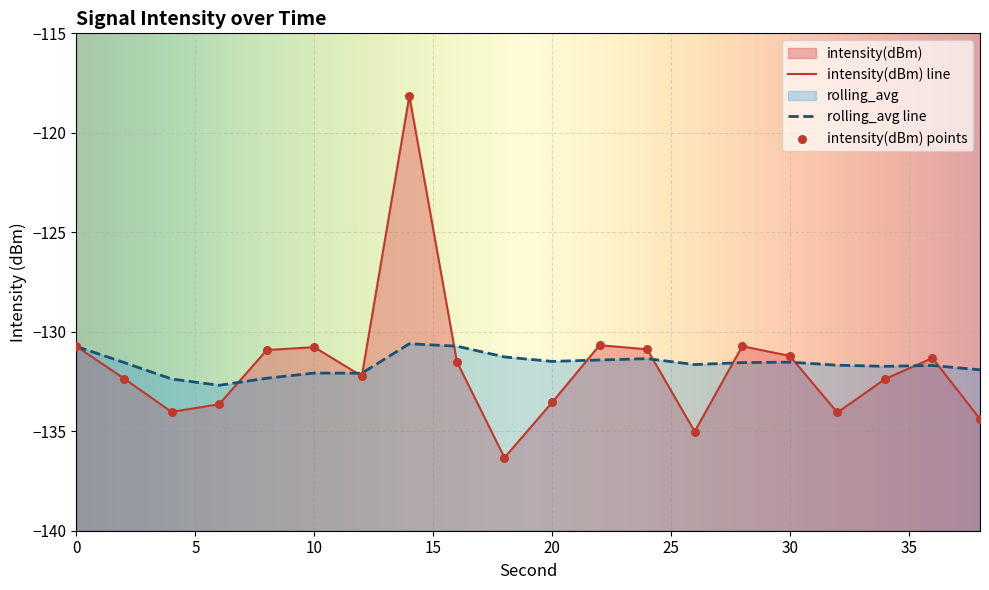

Which series reaches the minimum Y coordinate?

intensity(dBm)